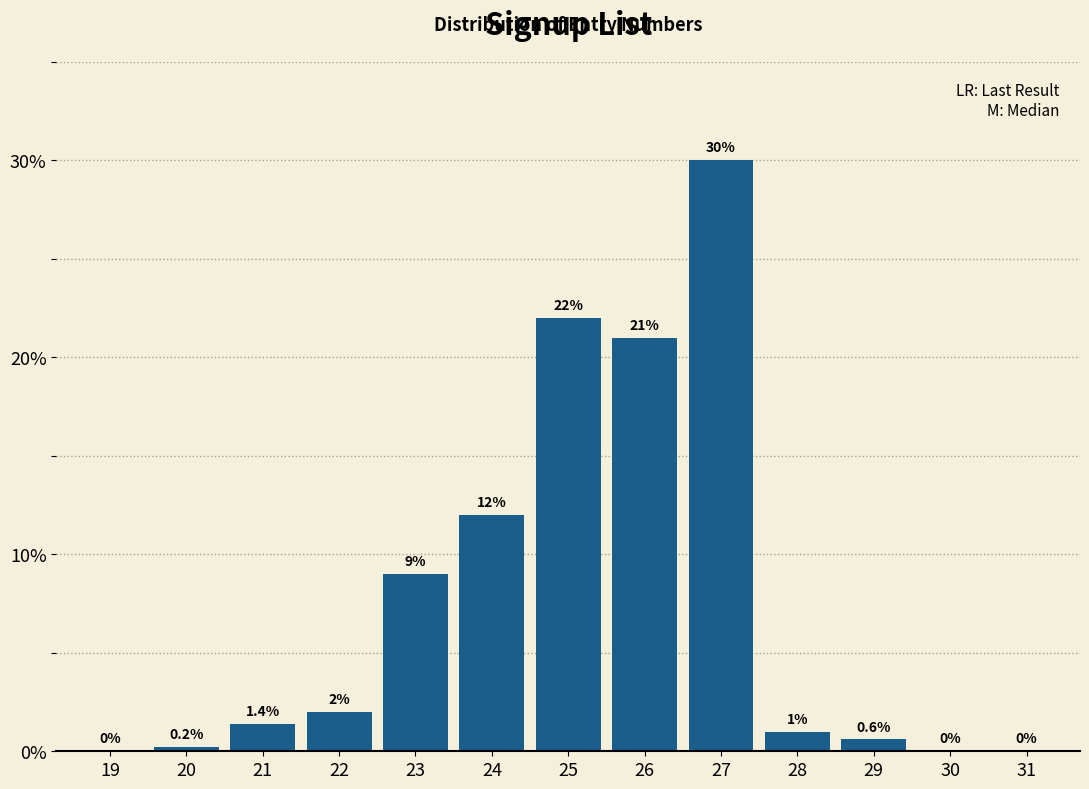

Reading right to left, extract all data points from this chart.

31=0.0	30=0.0	29=0.6	28=1.0	27=30.0	26=21.0	25=22.0	24=12.0	23=9.0	22=2.0	21=1.4	20=0.2	19=0.0